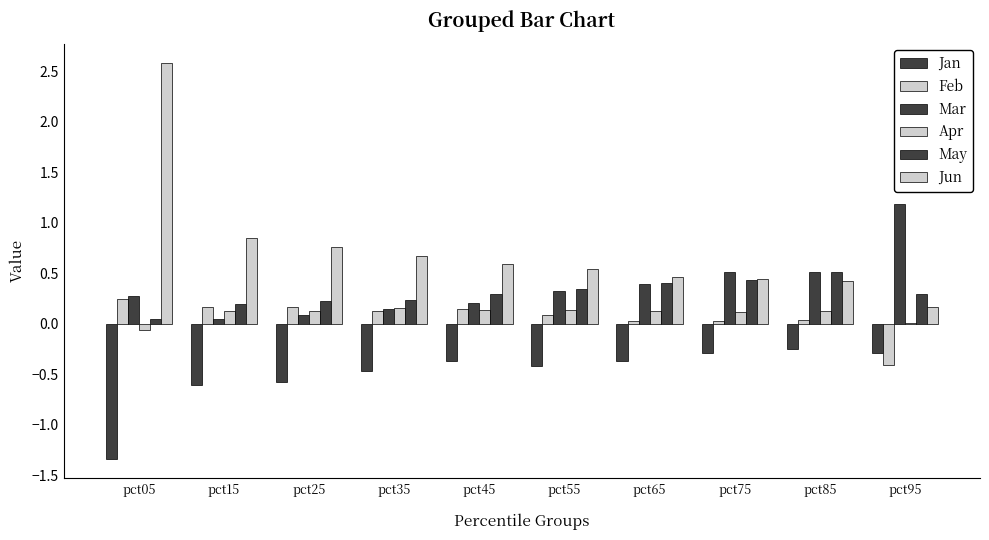

How many groups of bars are there?

10